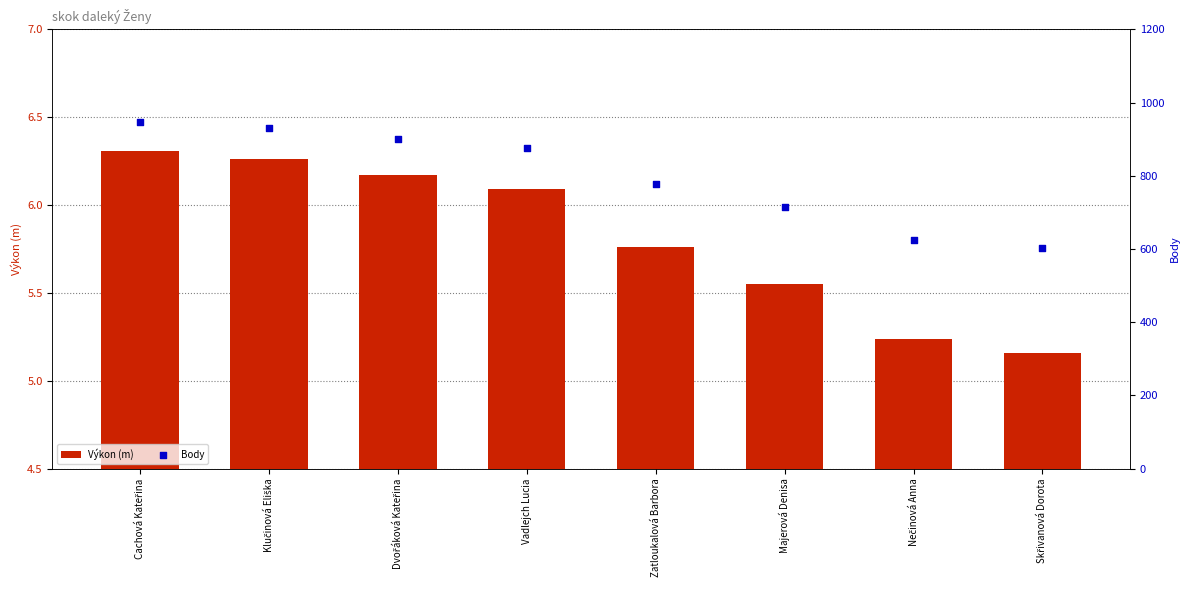

Which series reaches the maximum Y coordinate?

Body